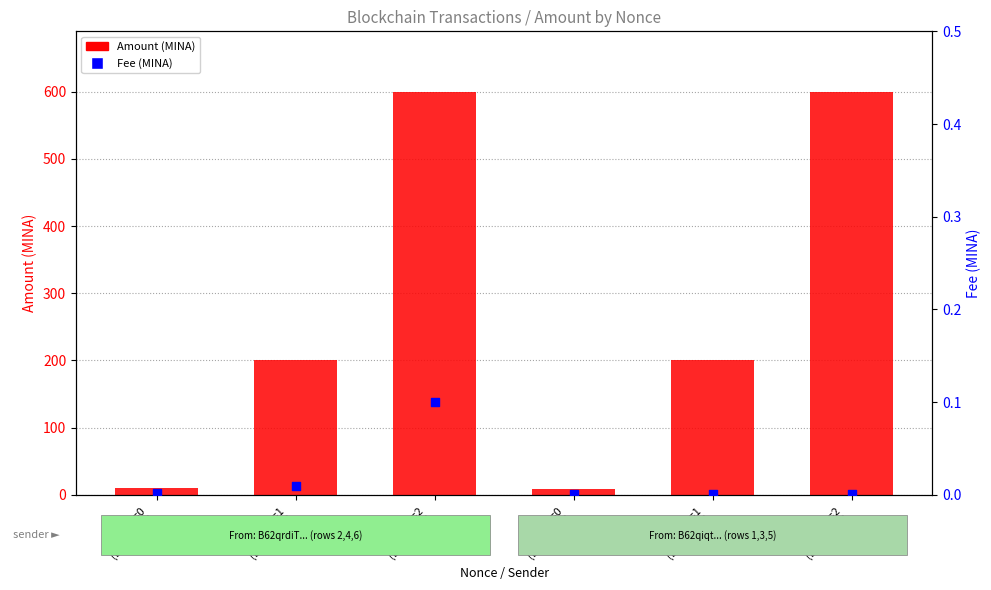

What are all the series names shown in the legend?

Amount (MINA), Fee (MINA)